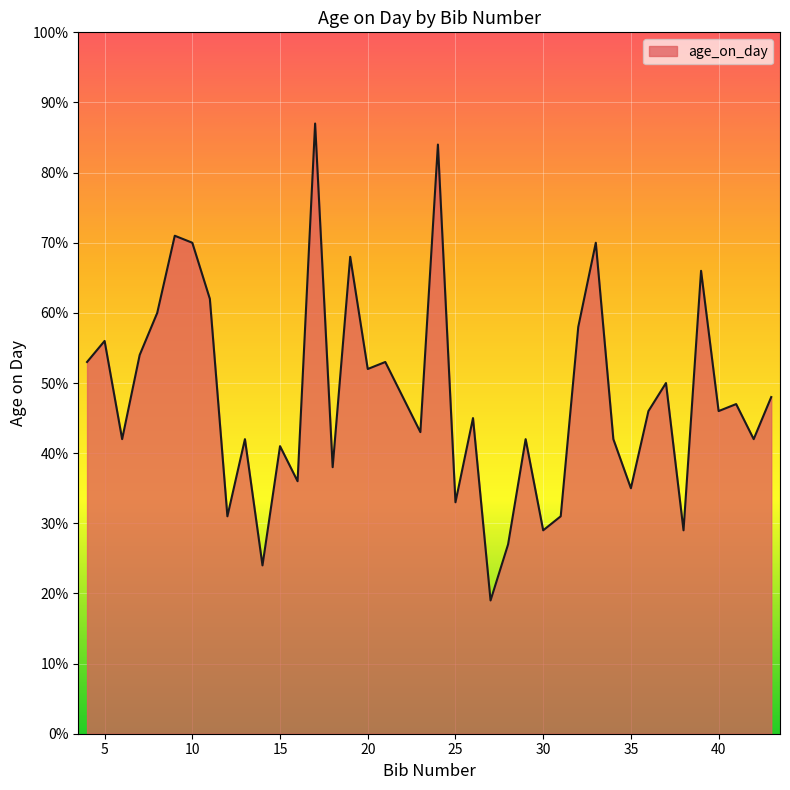

What is the maximum value shown in the chart?

87